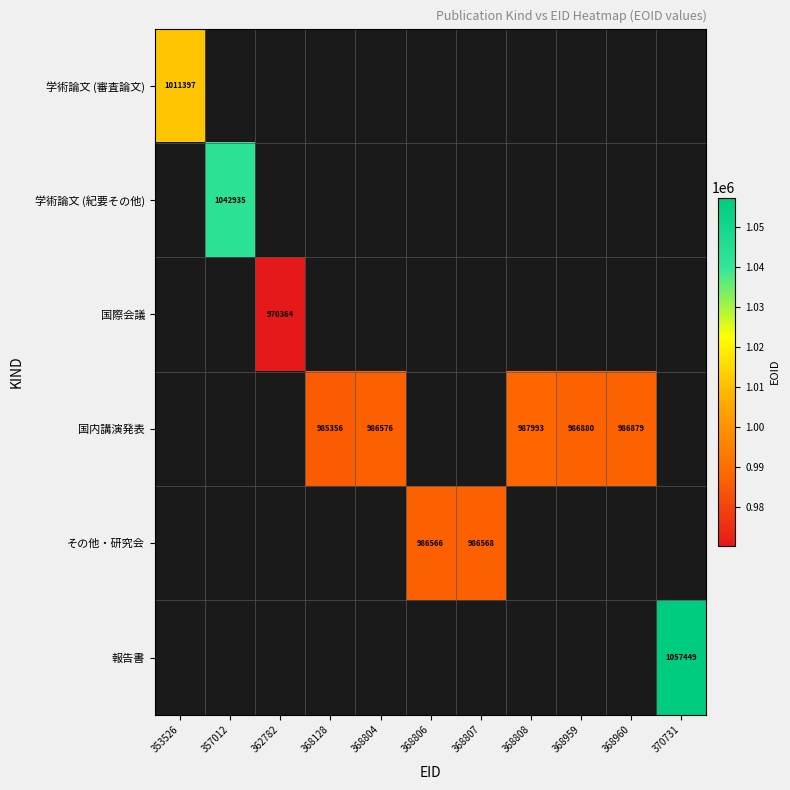

The 国内講演発表 series shows 985356 at 368128. True or false?

True